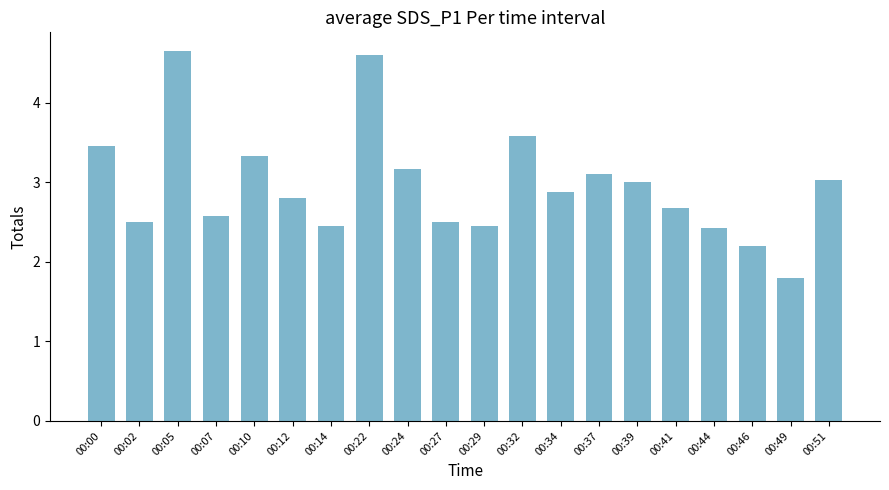

Does the chart contain stacked bars?

No